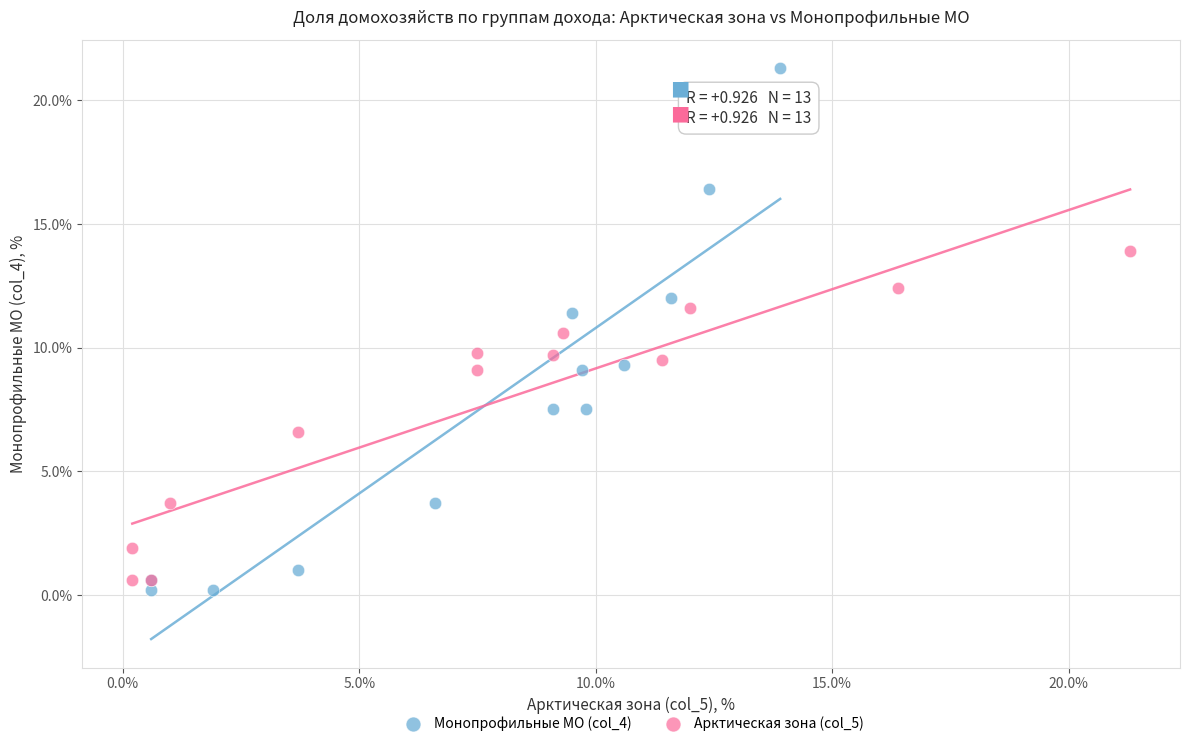

Which series reaches the maximum Y coordinate?

Монопрофильные МО (col_4)